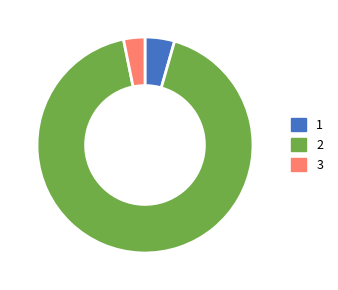

Is there a majority slice in this chart?

Yes